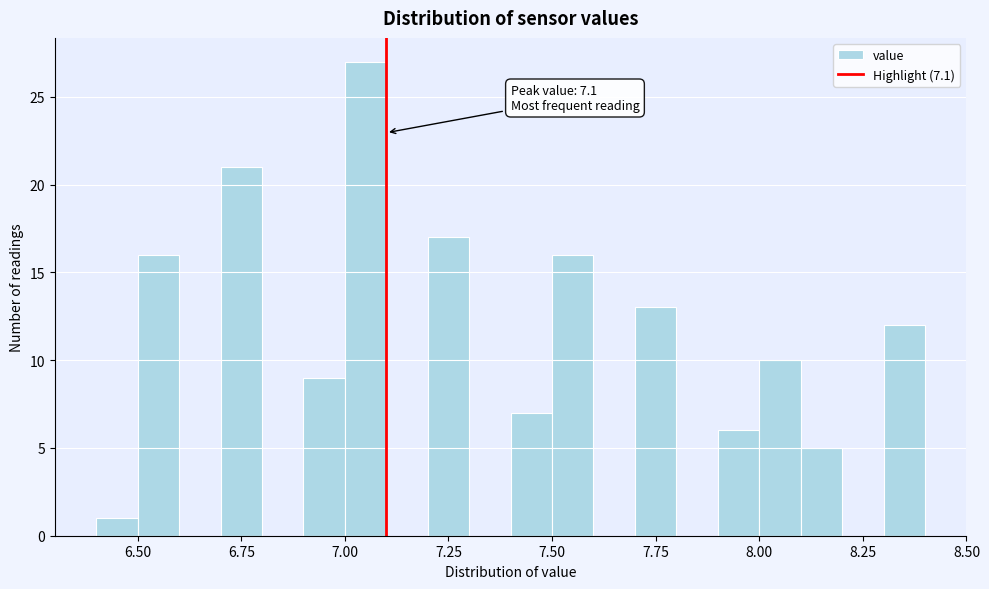

Around what value on the x-axis is the tallest bar? Give the approximate position of its centre, as read against the axis.

7.05